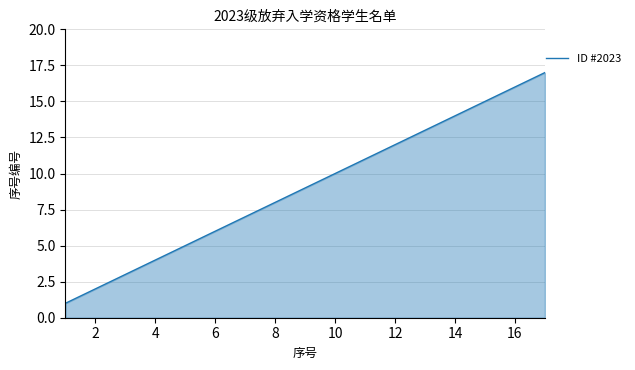

Count the number of data series in this chart.

1